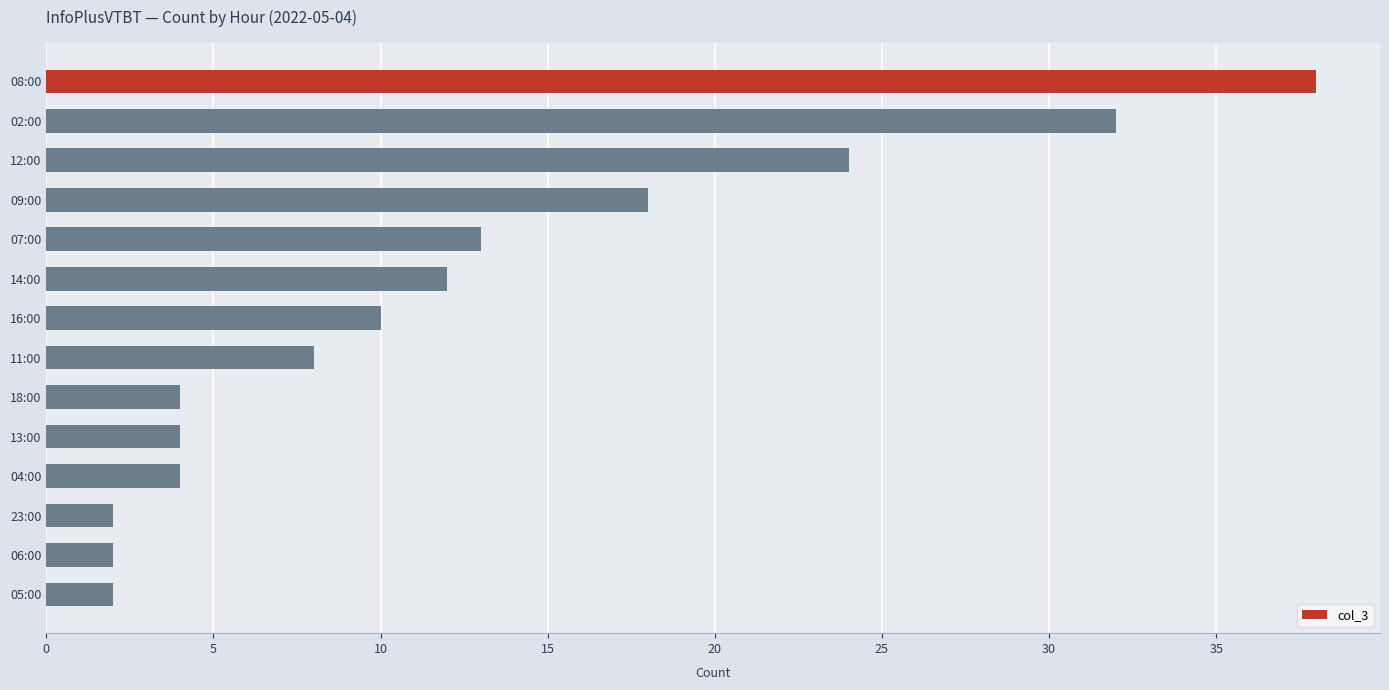

Between 13:00 and 02:00, which is larger?

02:00